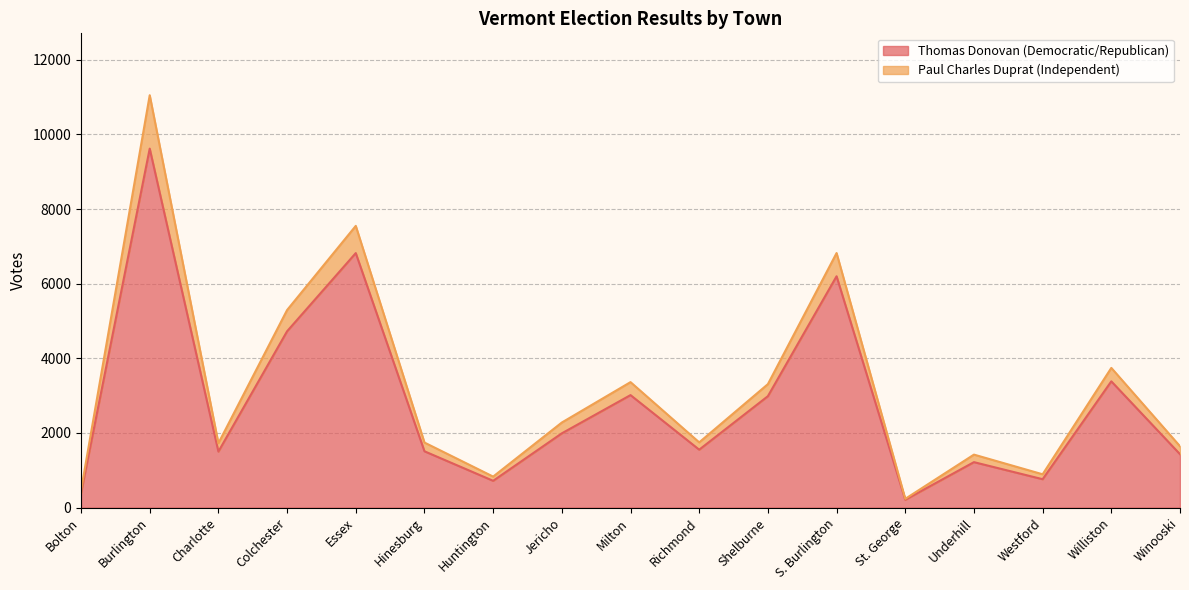

What is the difference between the maximum and minimum values?

9408